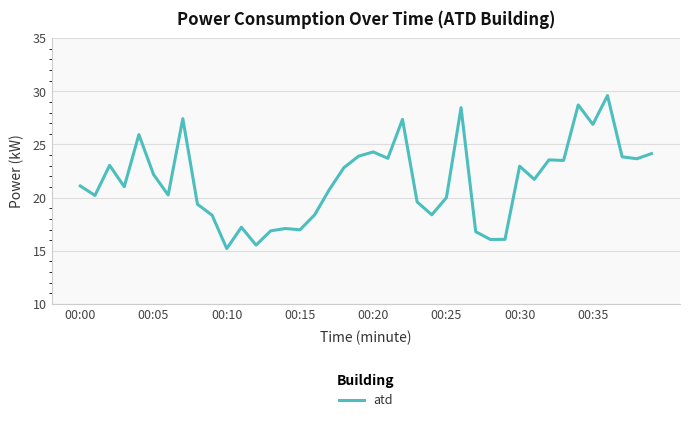

True or false: there are more than 2 points higher than both neighbors.

True